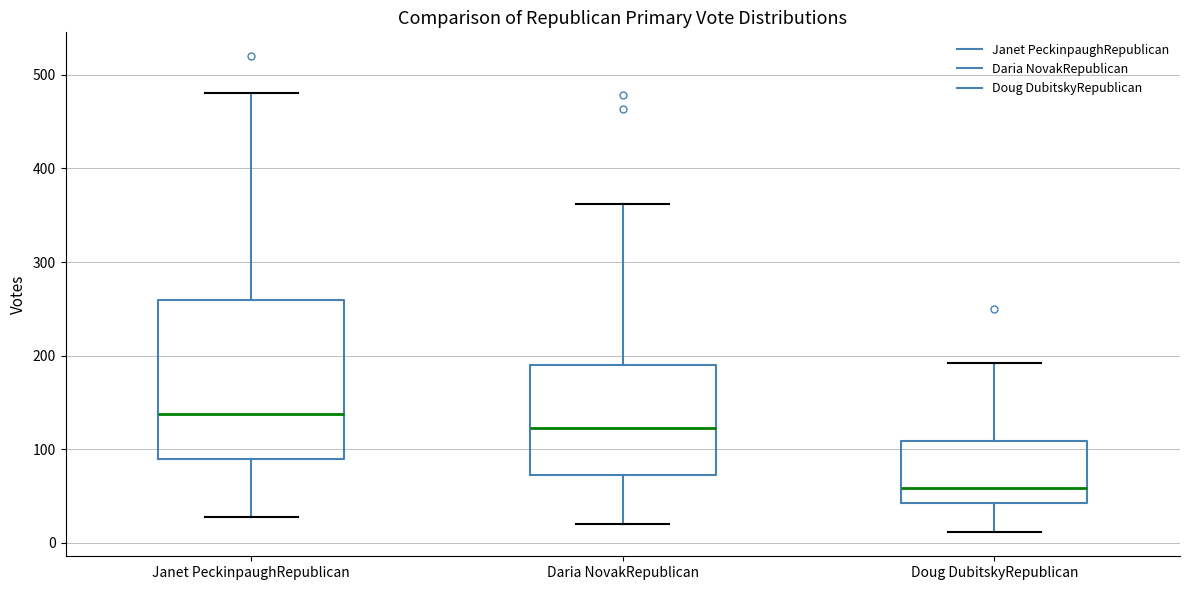

Where does the lower whisker of the box for Daria NovakRepublican end on the y-axis? The values are not printed on the chart, so give them approximately, as read against the axis.

20